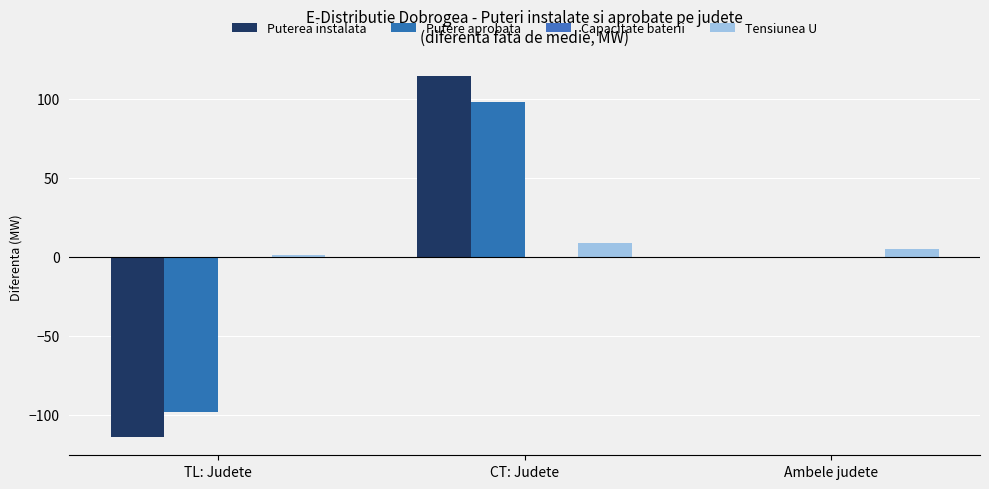

Reading left to right, what are all the values shown in this chart?

Puterea instalata: TL: Judete=-114.3	CT: Judete=114.3	Ambele judete=-0.0
Putere aprobata: TL: Judete=-98.3	CT: Judete=98.3	Ambele judete=-0.0
Capacitate baterii: TL: Judete=0.0	CT: Judete=0.0	Ambele judete=0.0
Tensiunea U: TL: Judete=1.0	CT: Judete=9.0	Ambele judete=5.0